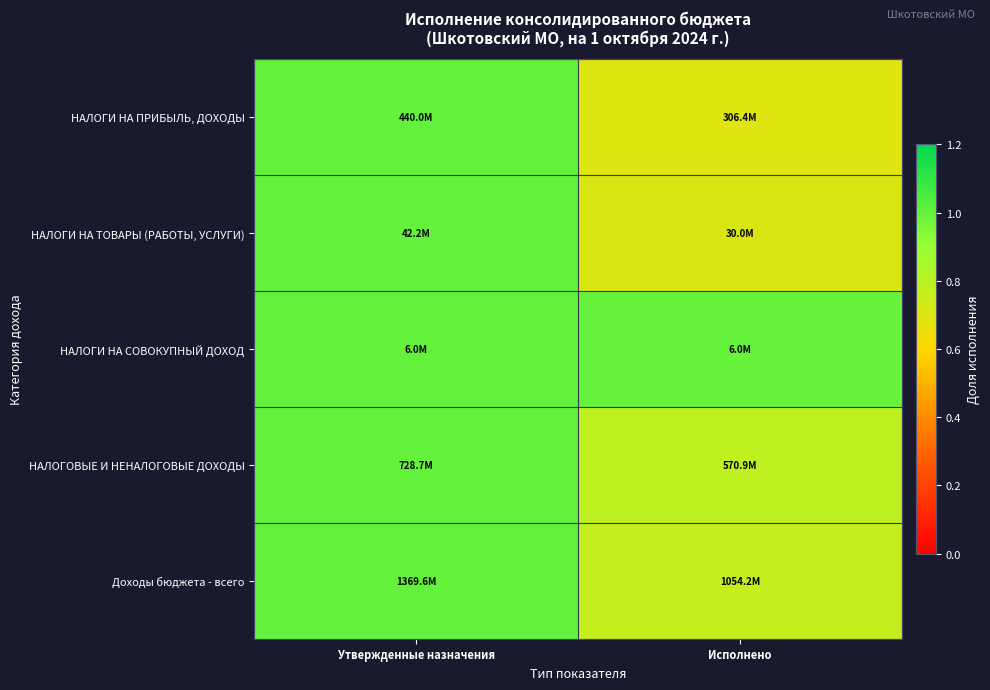

What is the maximum value shown in the chart?

1.0